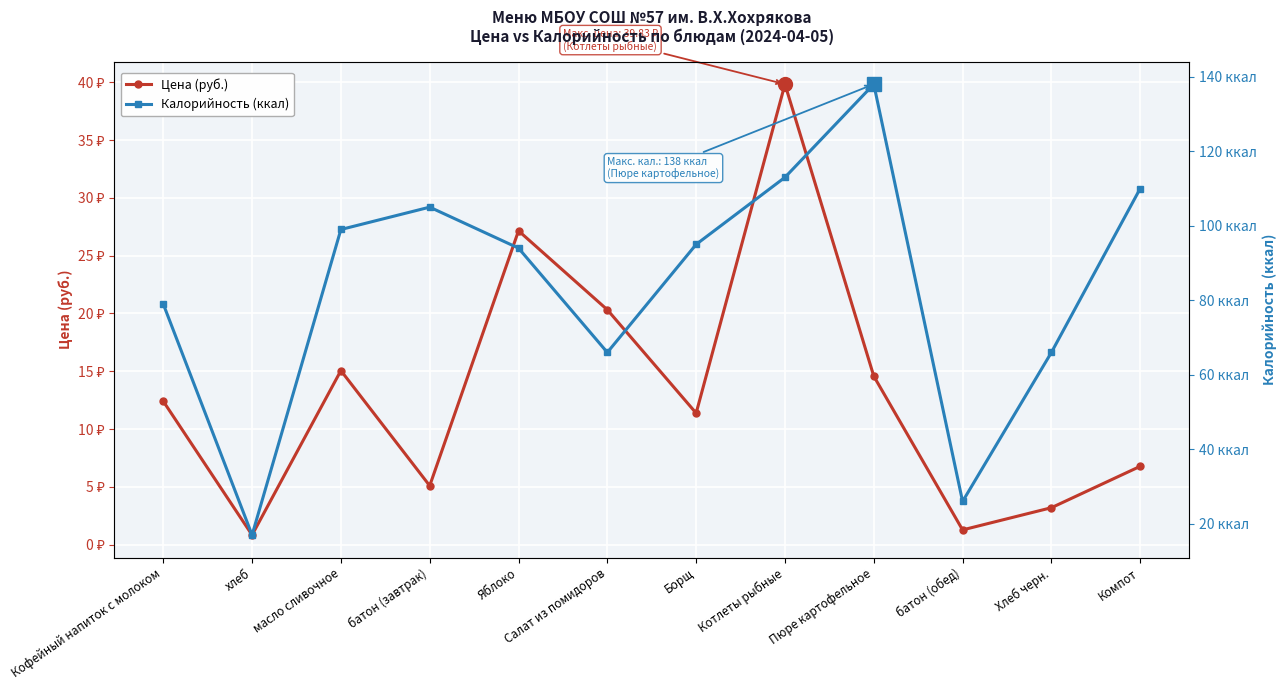

What is the sum of all Калорийность (ккал) values?

1008.0